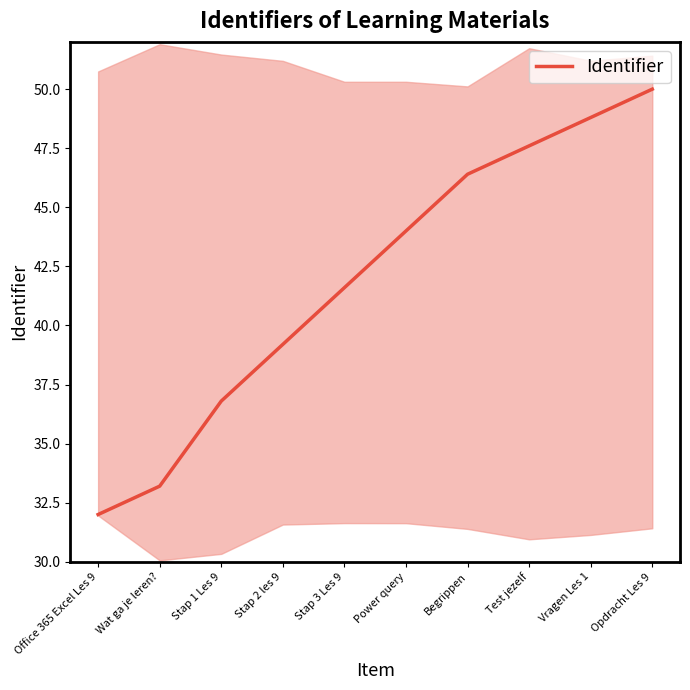

What is the ratio of the value at Stap 1 Les 9 to the value at Stap 3 Les 9?

0.9